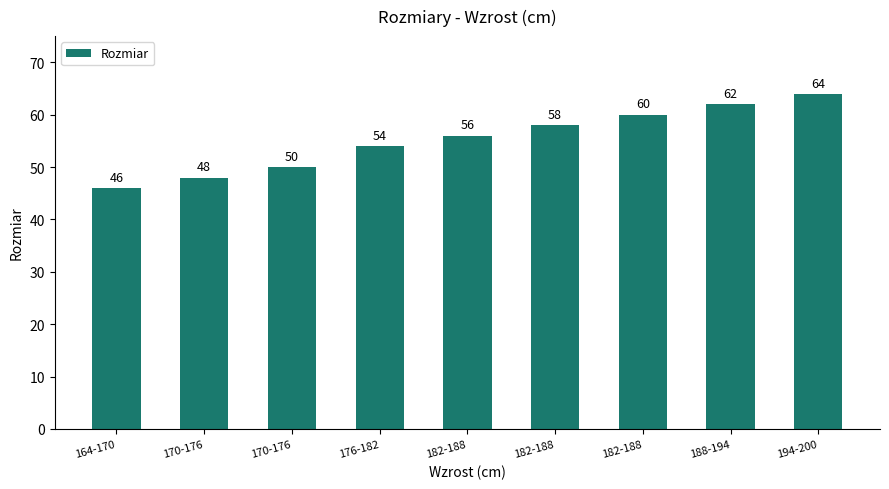

What is the difference between the maximum and minimum values?

18